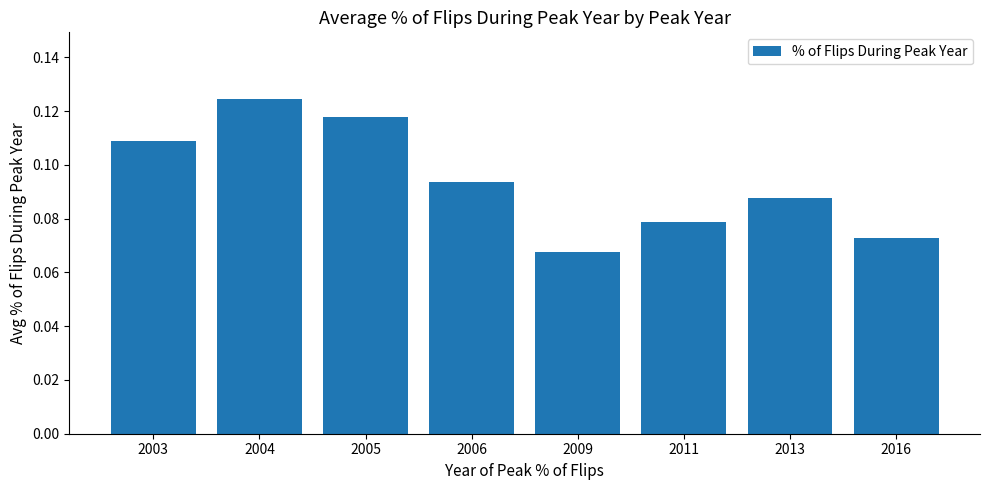

Rank the categories by value from lowest to highest.

2009, 2016, 2011, 2013, 2006, 2003, 2005, 2004